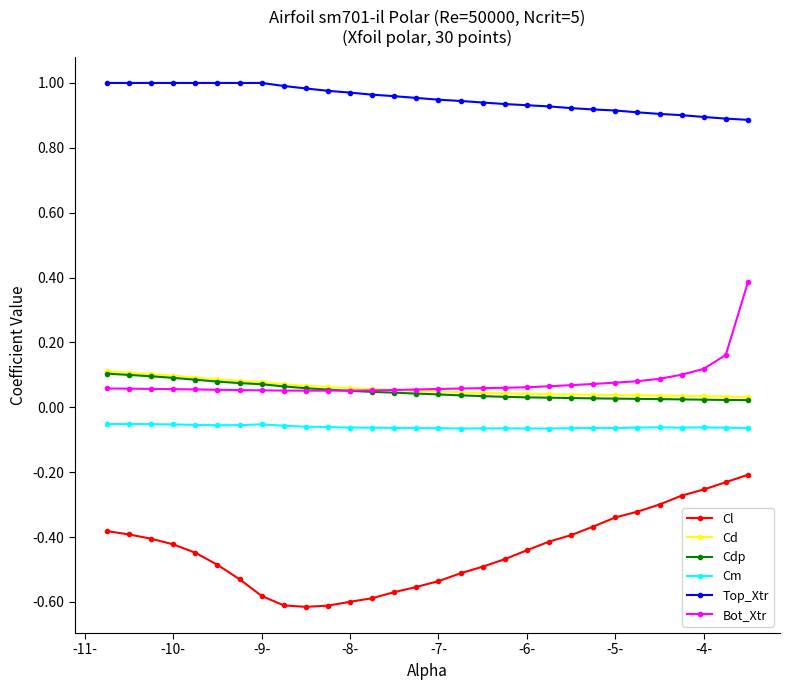

Which series has the largest range (max minus min)?

Cl